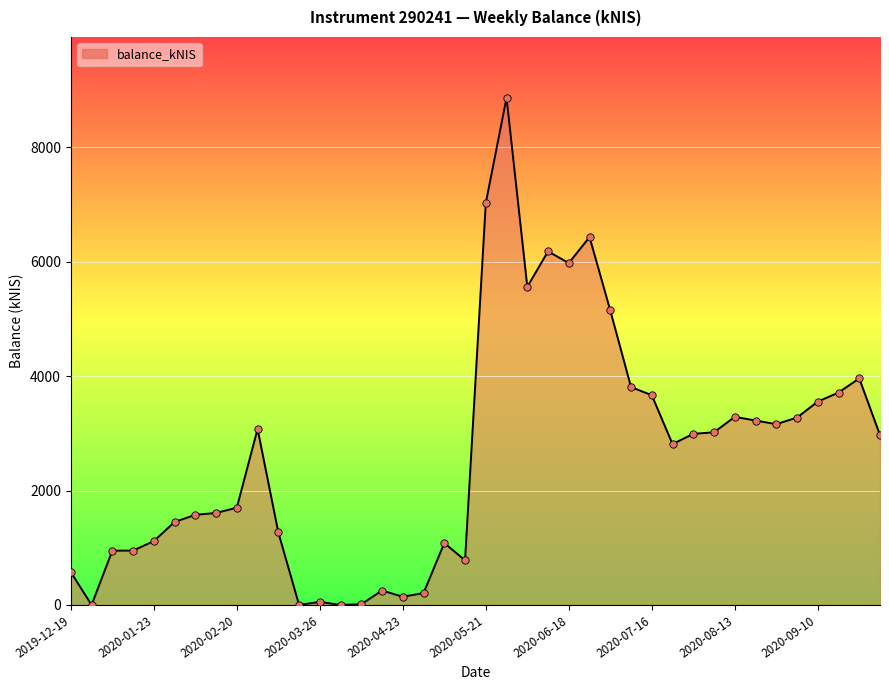

What is the greatest value displayed?

8863.5